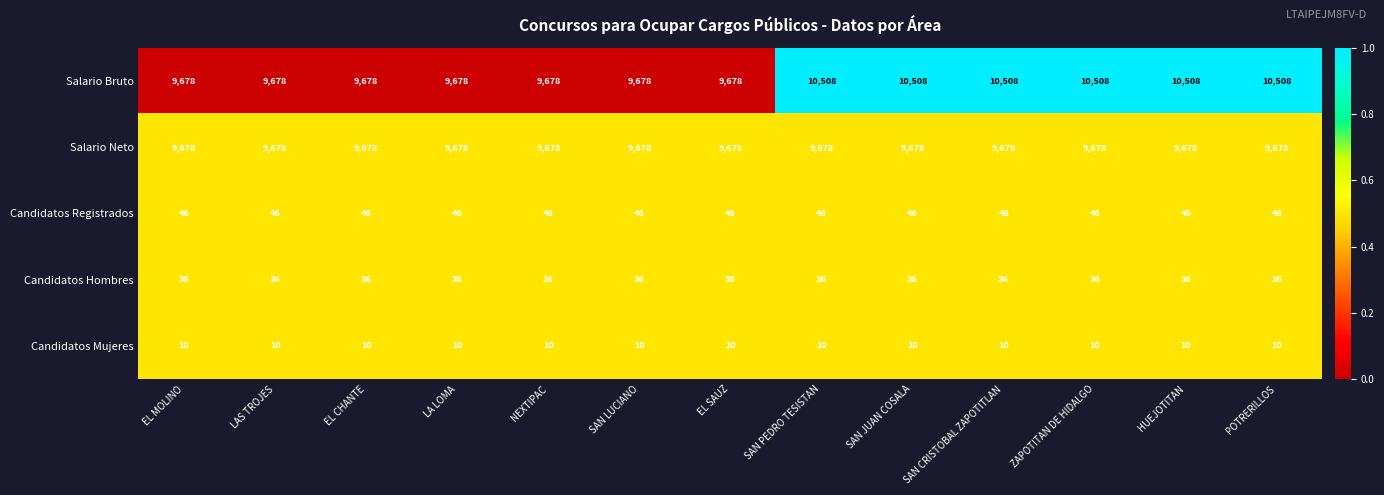

What is the sum of all Salario Bruto values?

130794